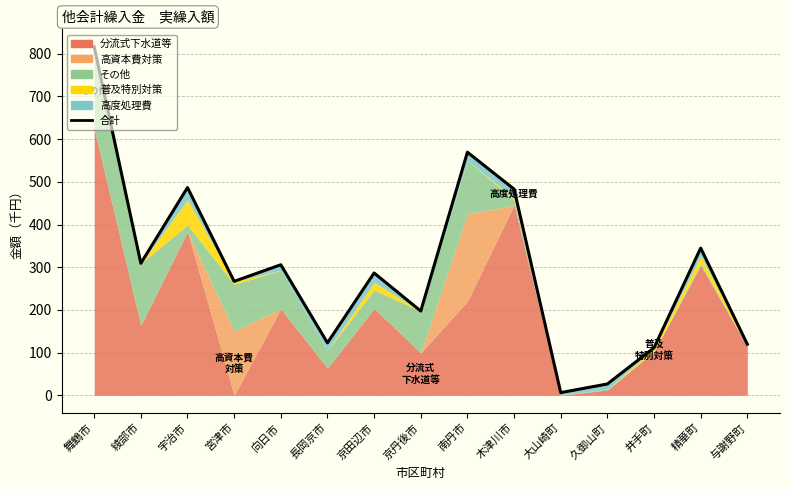

At which category does the data reach its first local peak?

宇治市